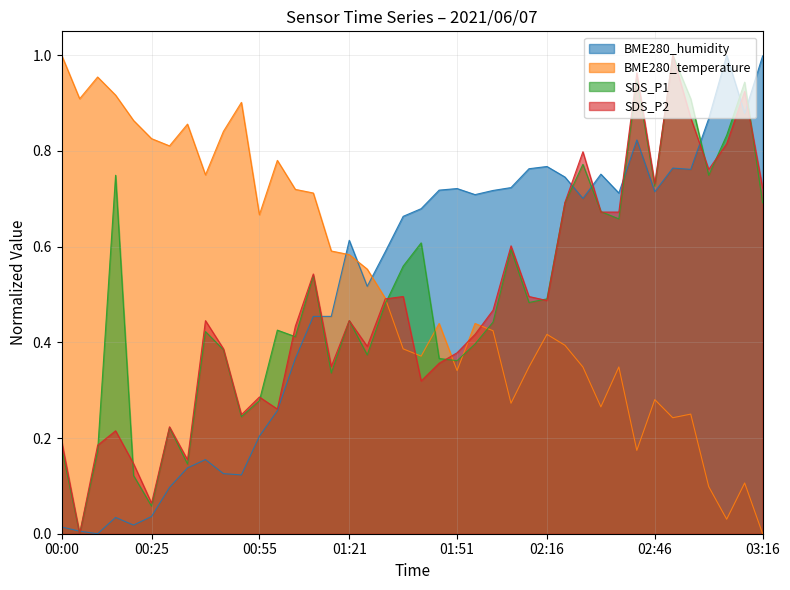

How many data points does each series have?

40